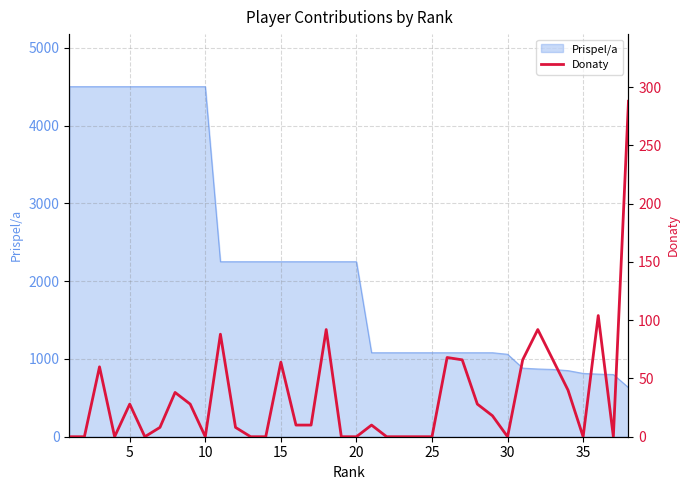

Reading left to right, list all the values displayed in this chart.

0	0	60	0	28	0	8	38	28	0	88	8	0	0	64	10	10	92	0	0	10	0	0	0	0	68	66	28	18	0	66	92	66	40	0	104	0	288